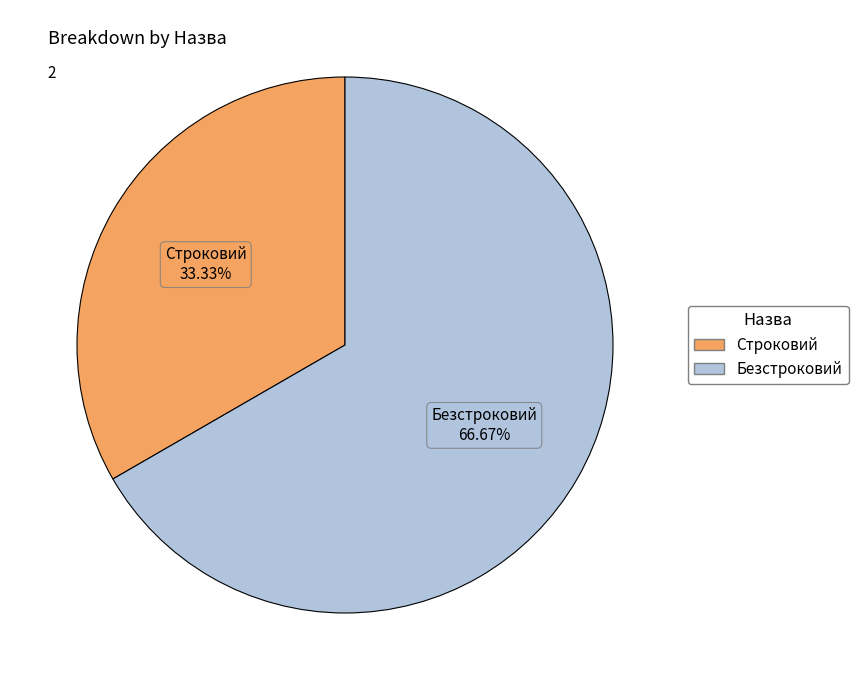

How many slices are in this pie chart?

2